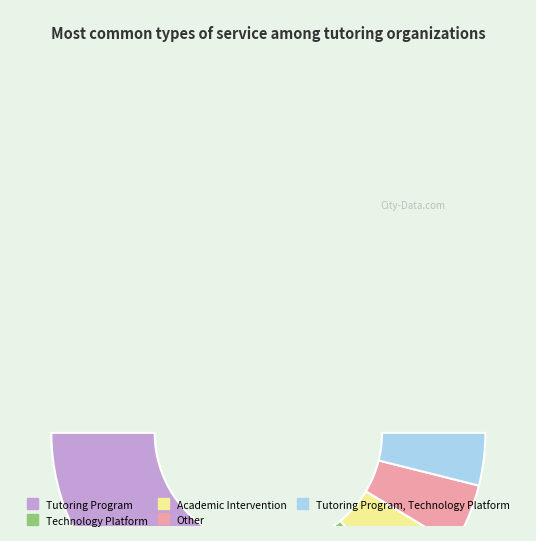

True or false: Other accounts for 9% of the total.

True